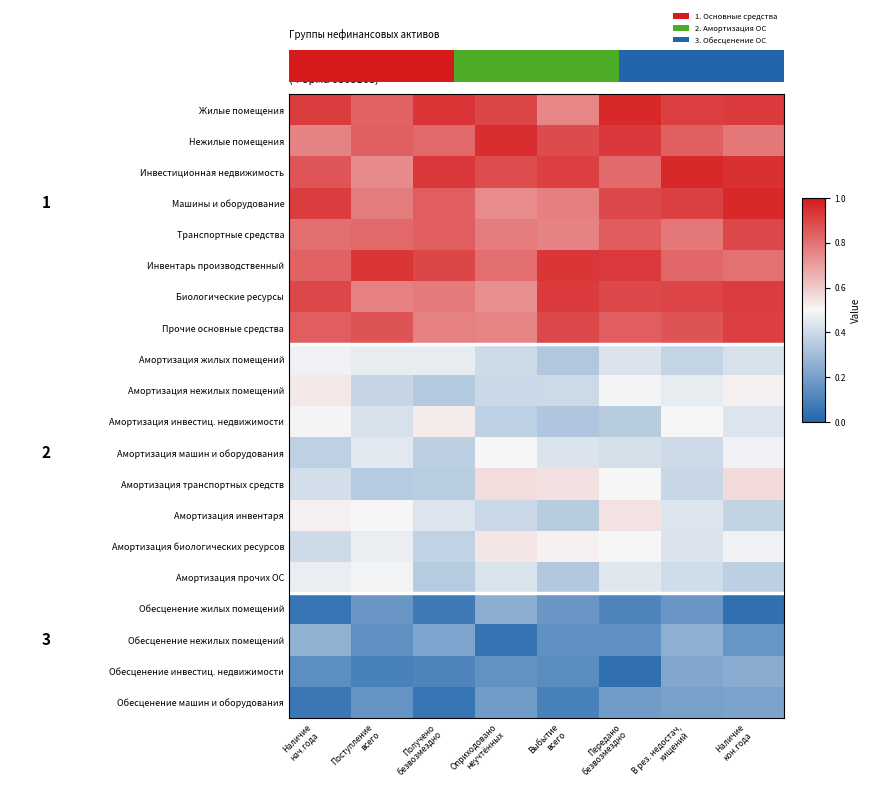

List the labels in order of Биологические ресурсы value, largest first.

Выбытие всего, Наличие кон.года, В рез. недостач, хищений, Наличие нач.года, Передано безвозмездно, Получено безвозмездно, Поступление всего, Оприходовано неучтённых